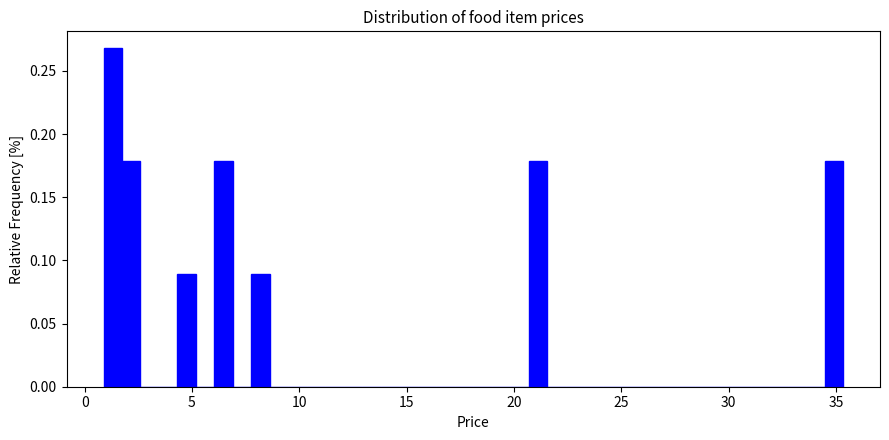

Read against the x-axis, roughly where is the centre of the tallest bar?

1.5